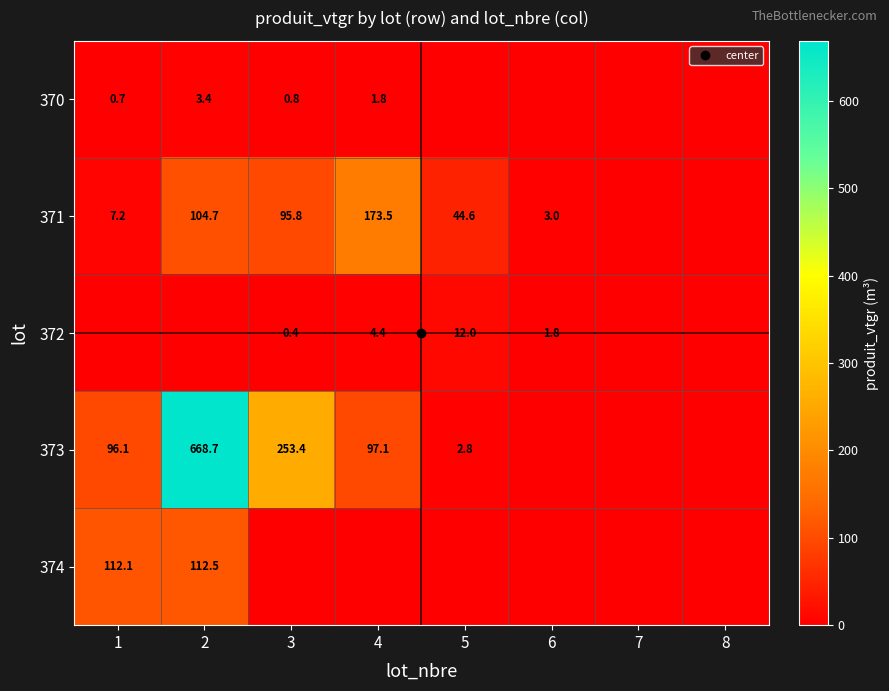

Which category has the highest value across all series?

2